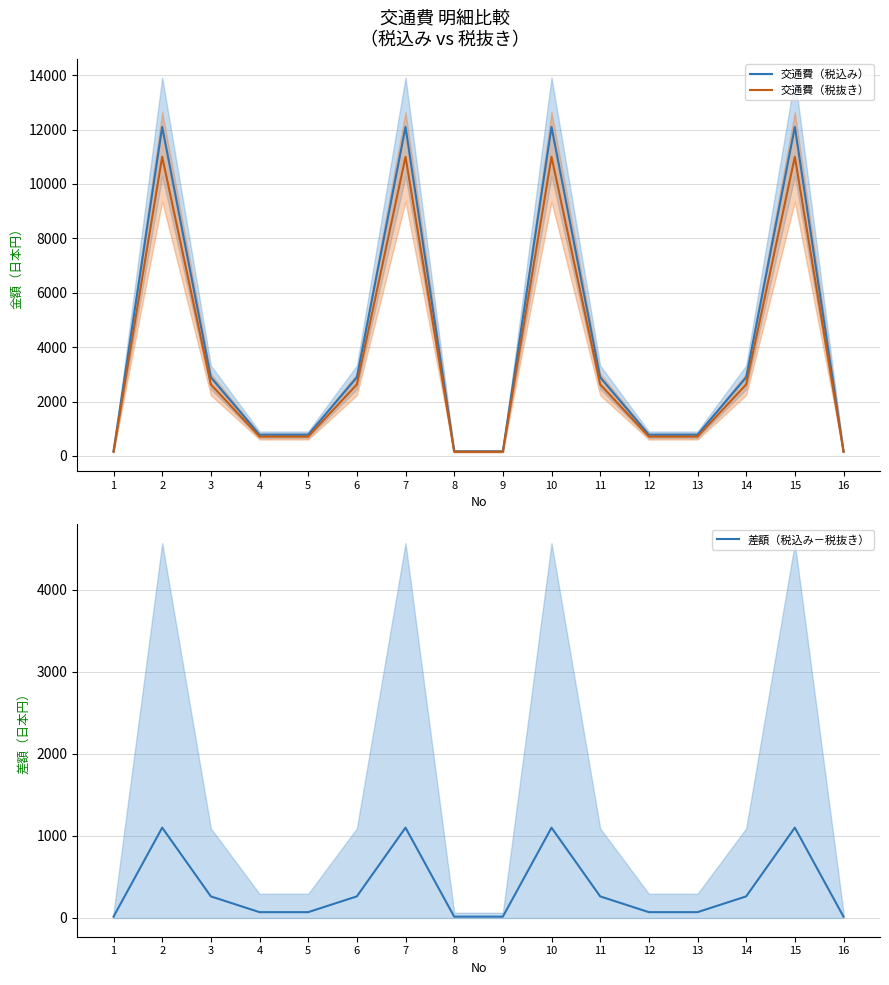

What is the sum of all 差額（税込み－税抜き） values?

5800